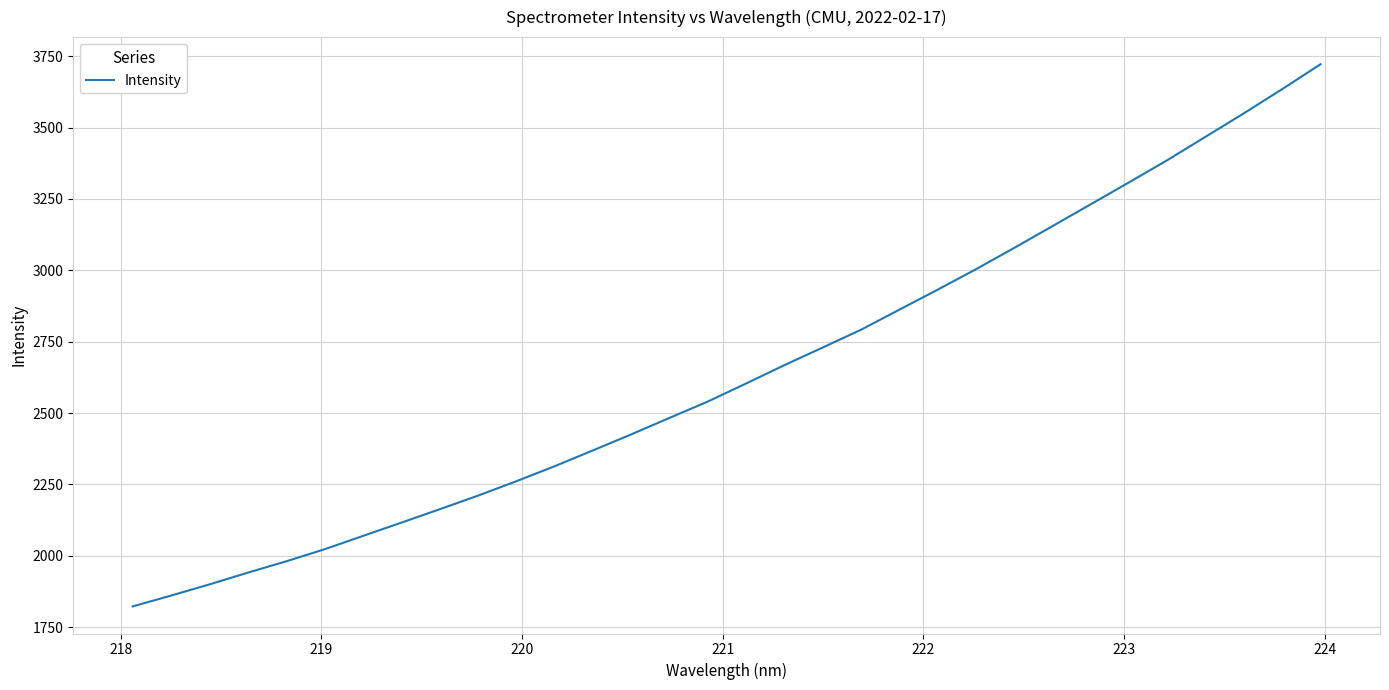

What is the minimum value shown in the chart?

1822.7